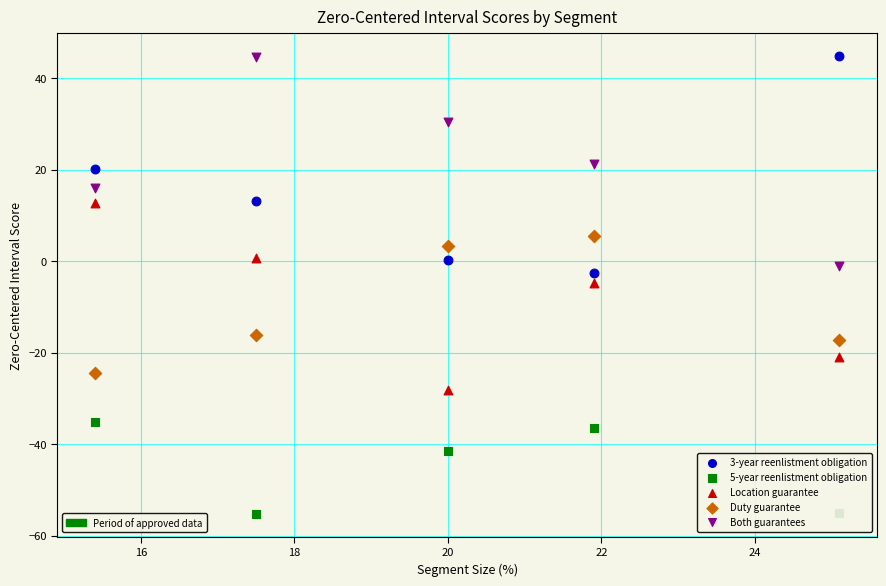

Across all data points, what is the range of Y values (max minus min)?

100.1